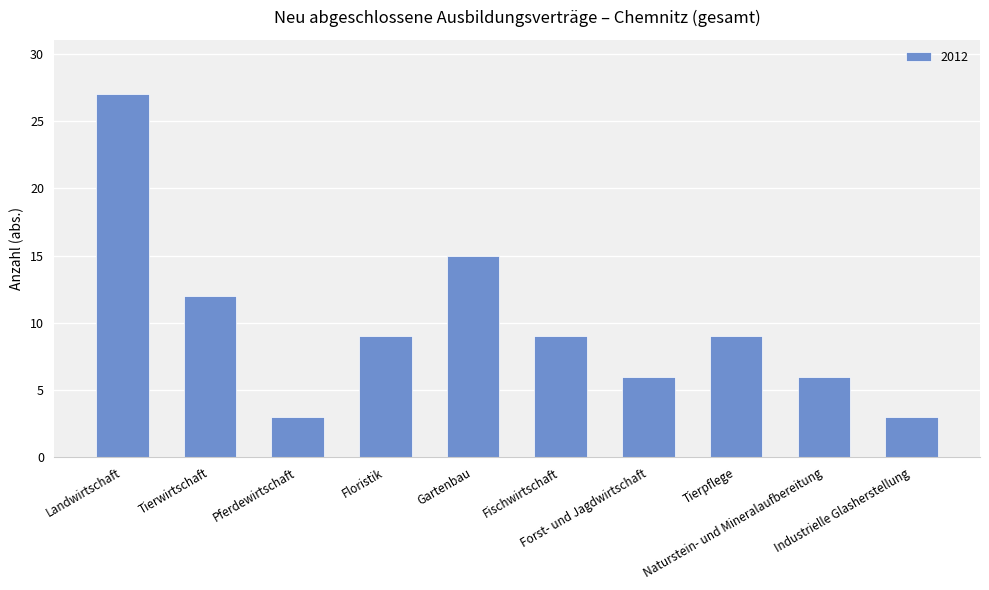

How many data points does each series have?

10